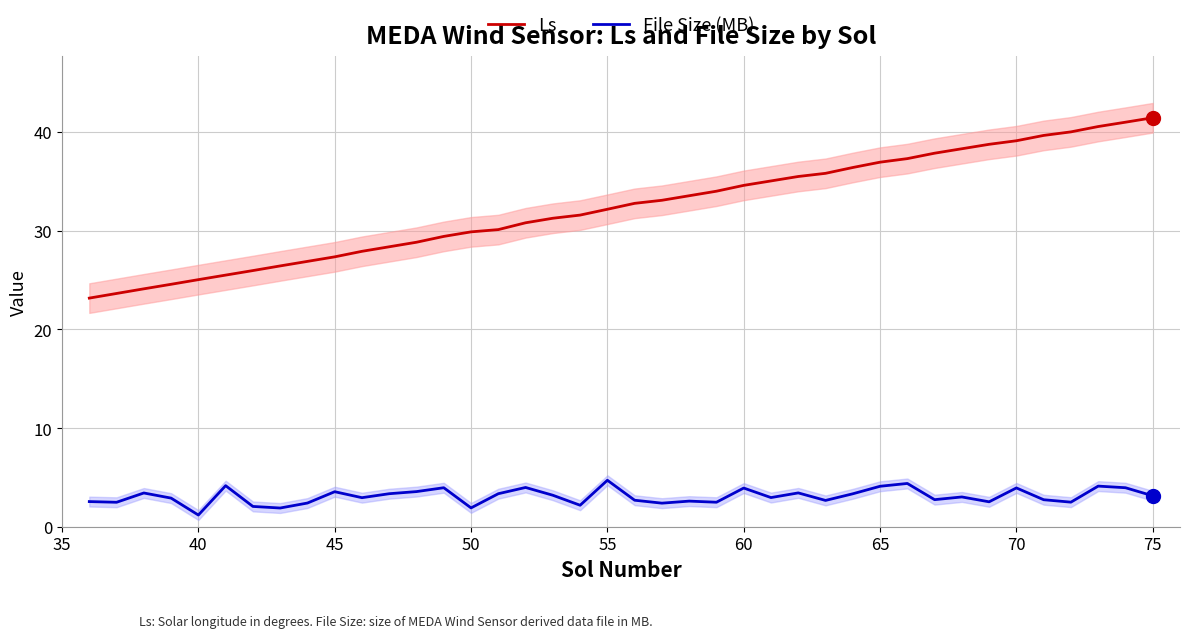

Which series has the largest total across all categories?

Ls